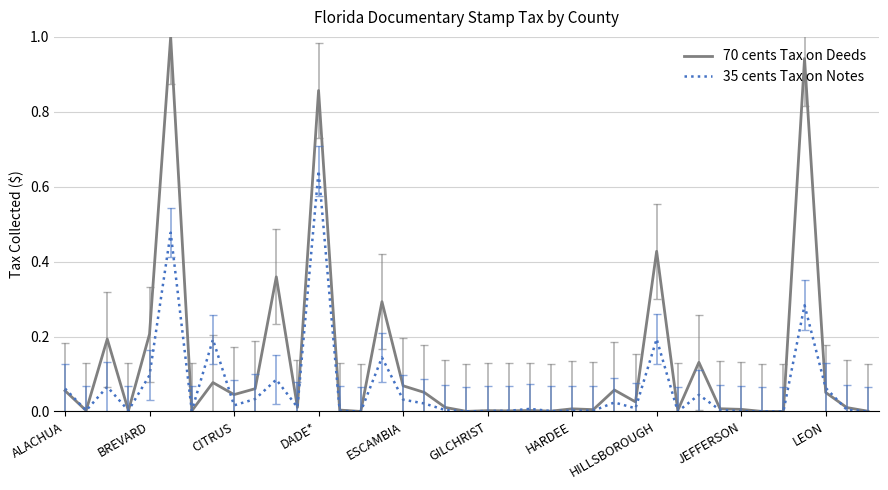

What is the greatest value displayed?

1.0